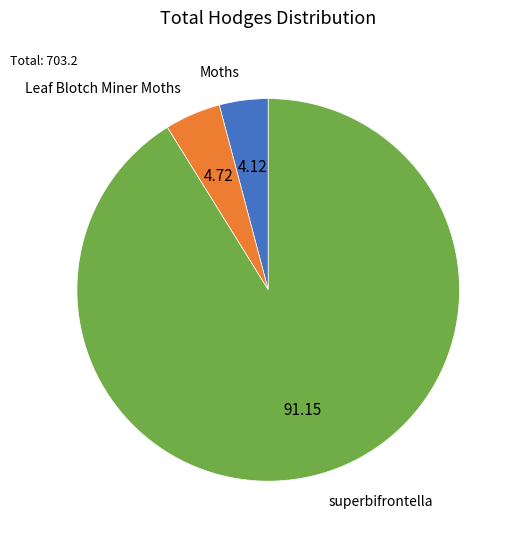

Does any single category account for the majority?

Yes